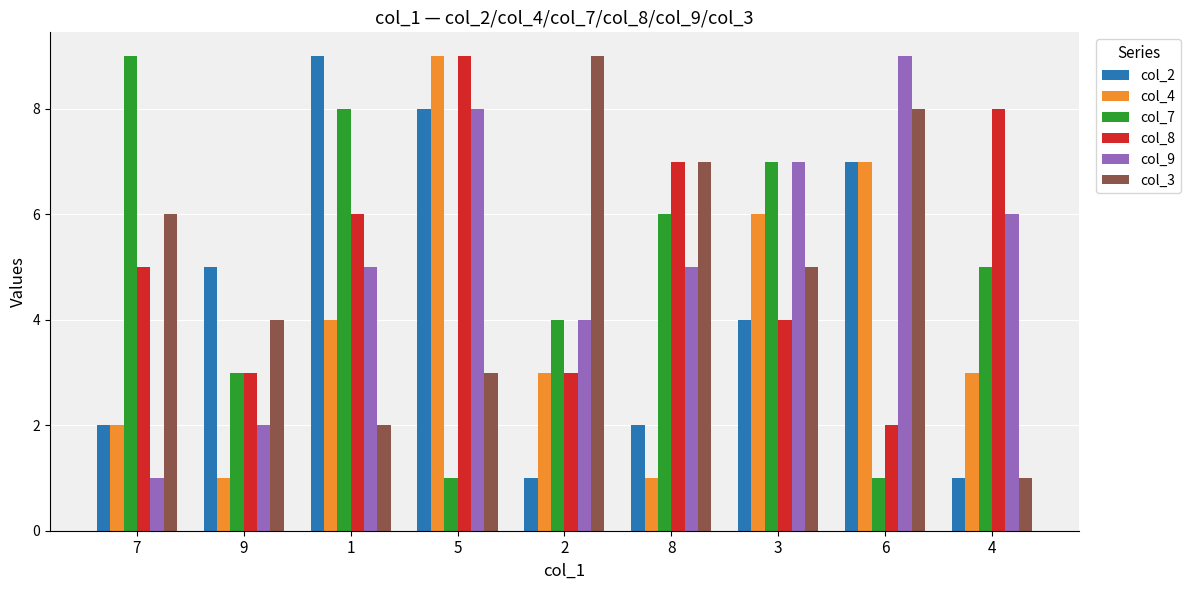

How many col_9 values are between 4 and 7?

5